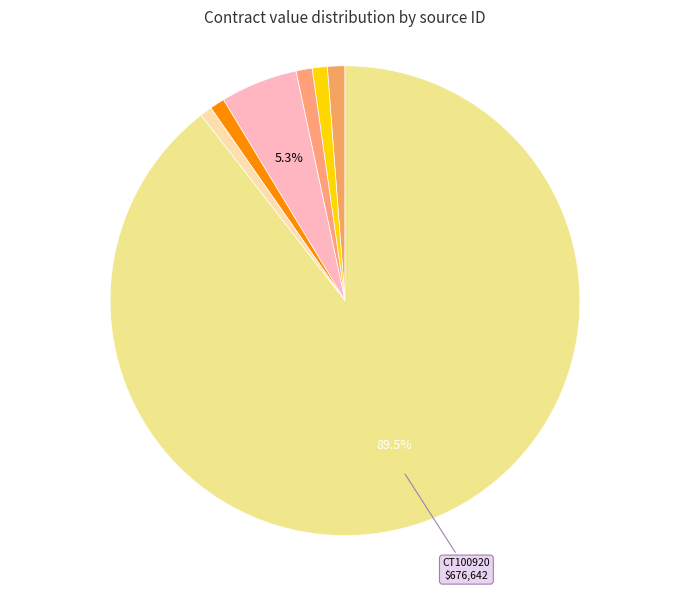

What is the smallest slice in the pie chart?

AC422319